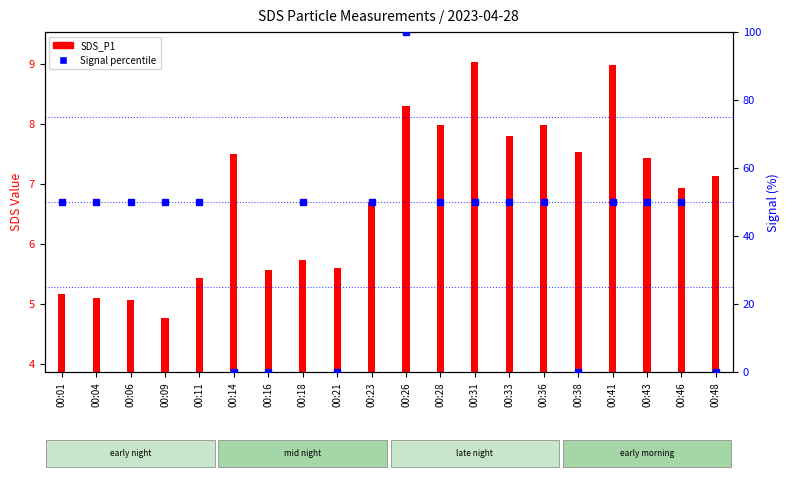

Which series changed the most between 00:18 and 00:38?

SDS_P2 (signal %)